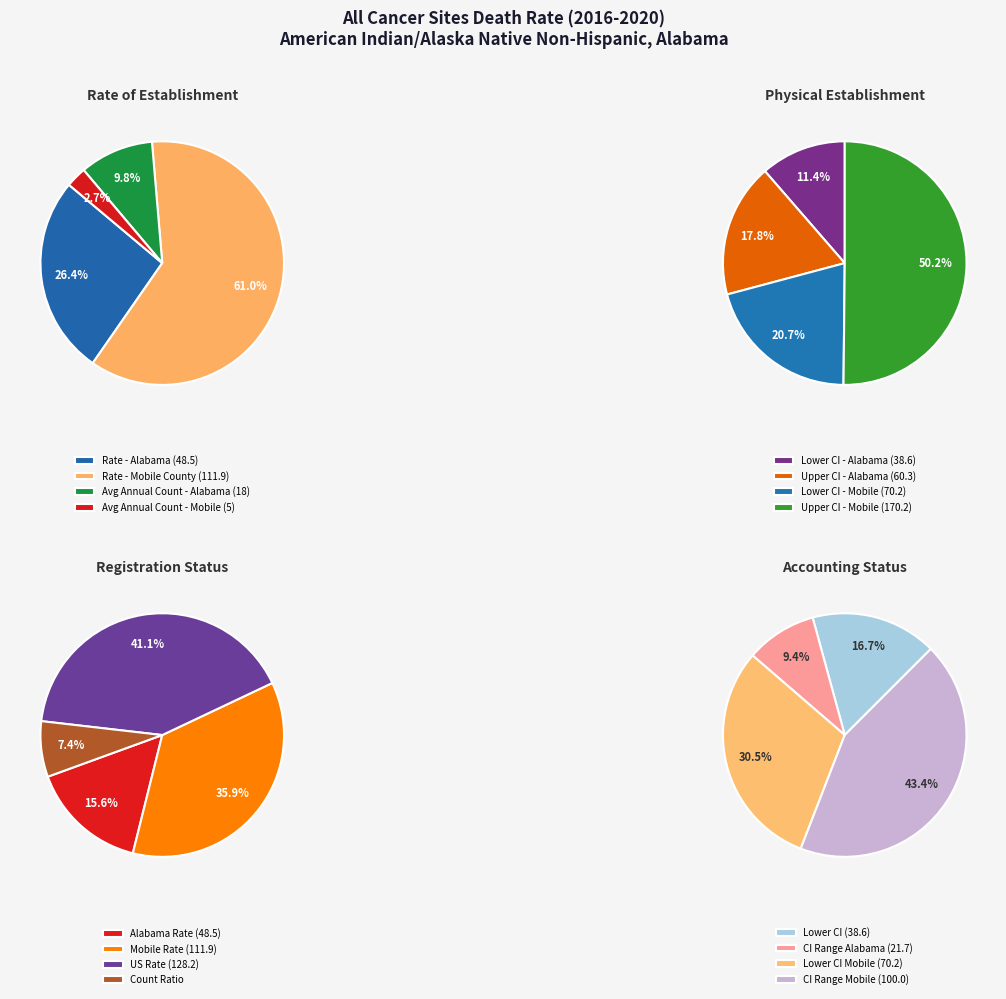

What is the change in value from Mobile County to Average Annual Count (Mobile)?

-106.9